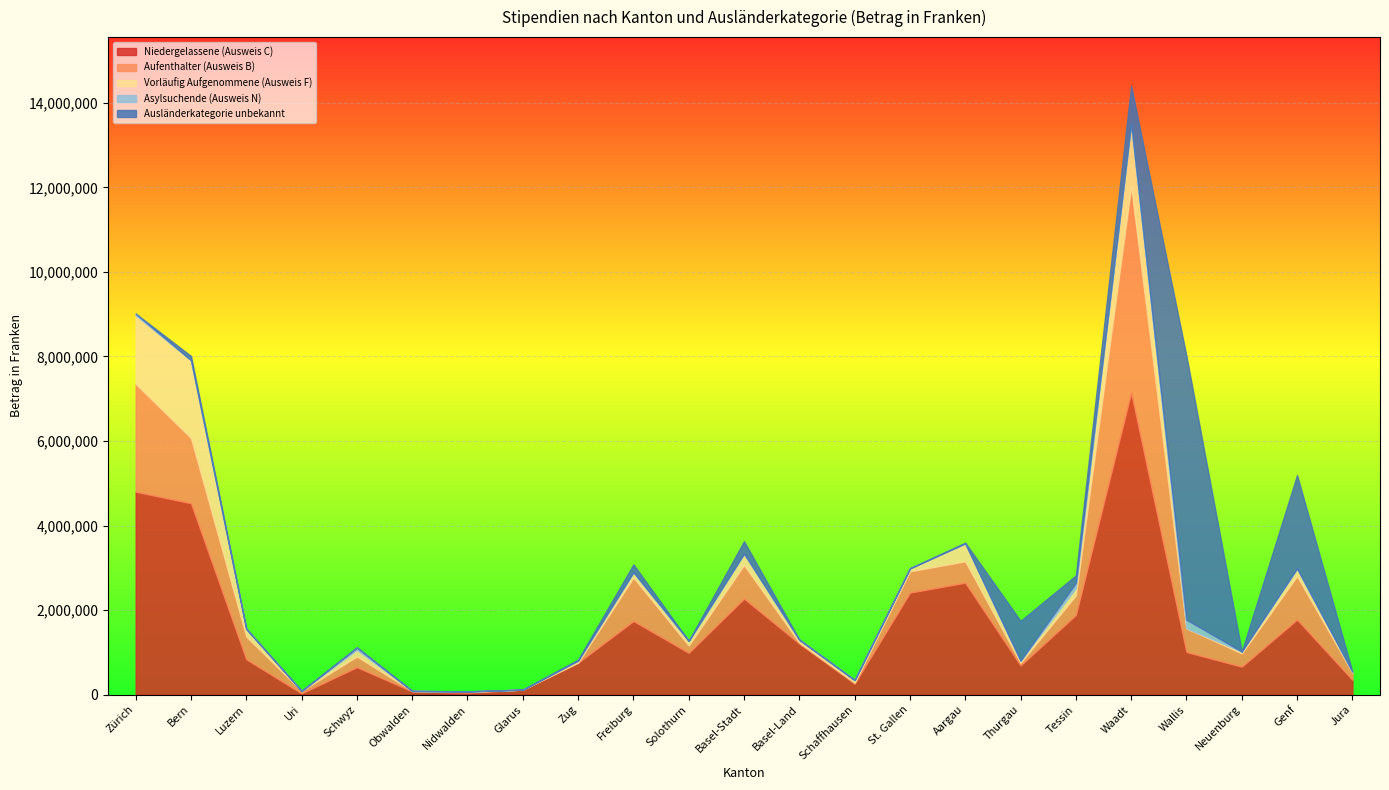

What is the difference between the maximum and second lowest values in the Niedergelassene (Ausweis C) series?

7099140